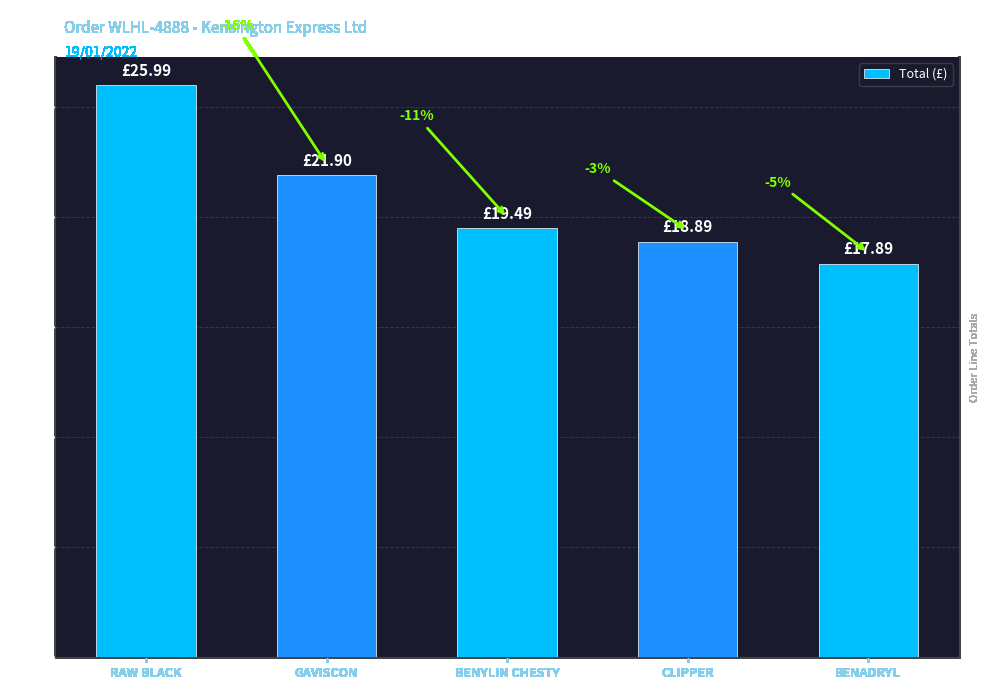

What is the sum of all values?

104.2